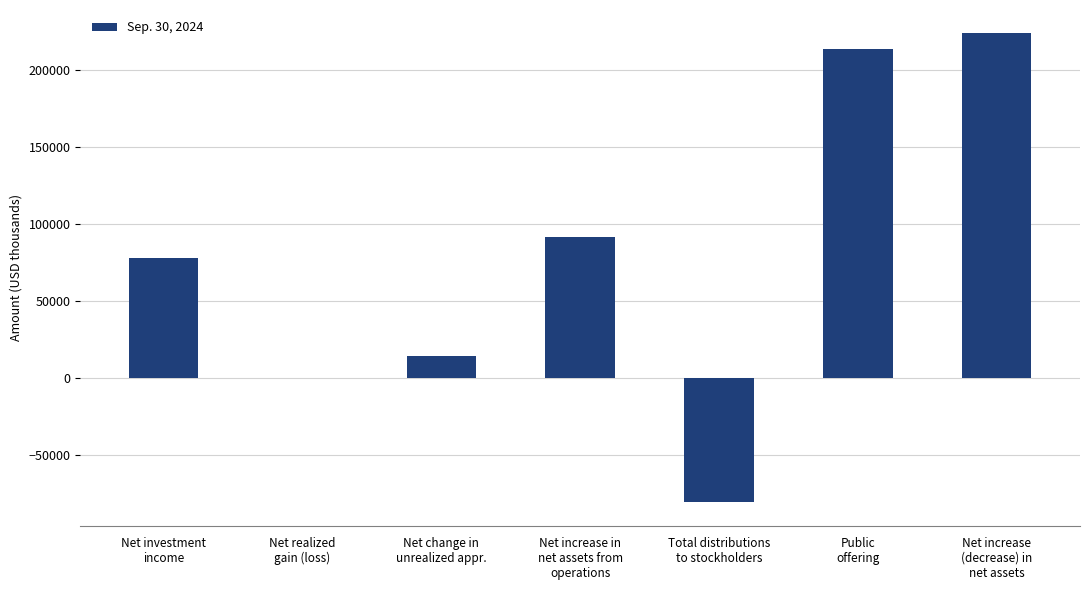

Are the bars grouped side by side (vs. stacked)?

No